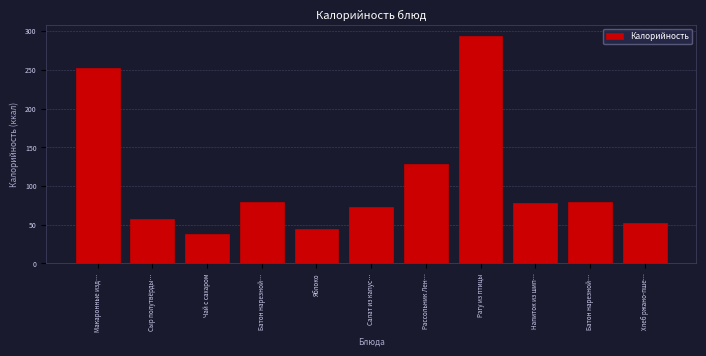

Does the chart contain any negative values?

No